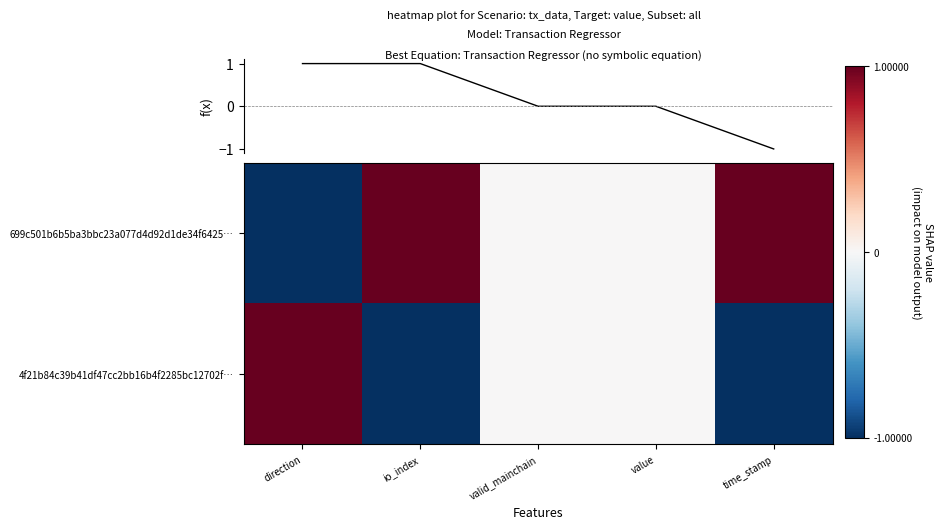

At which label does 699c501b6b5ba3bbc23a077d4d92d1de34f6425… first exceed 0?

io_index